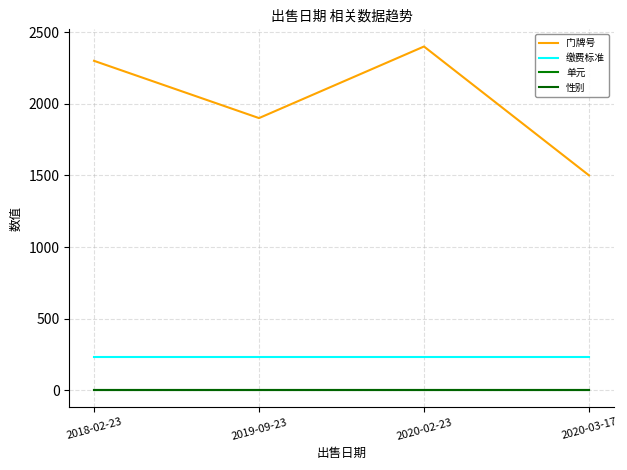

Which series has the widest spread of values?

门牌号